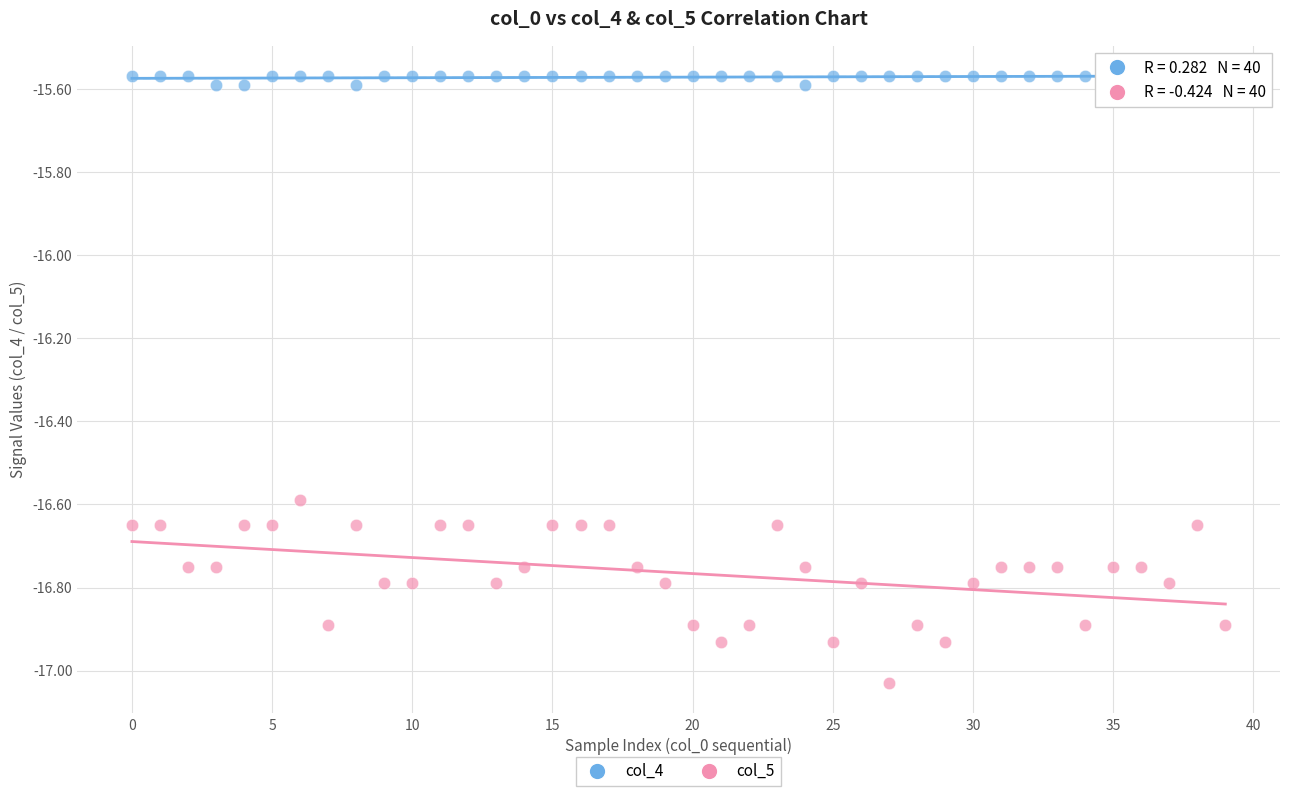

What are all the series names shown in the legend?

col_4, col_5